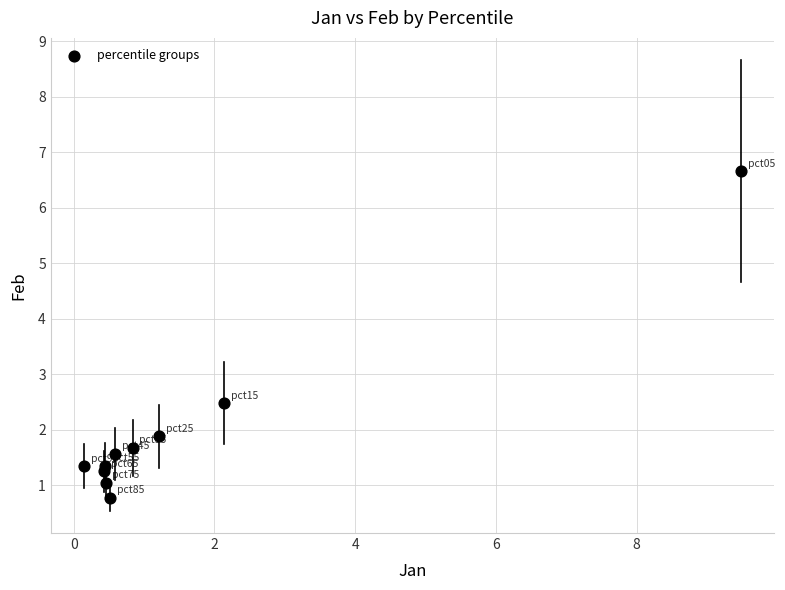

What is the range of X values (max minus min)?

9.3